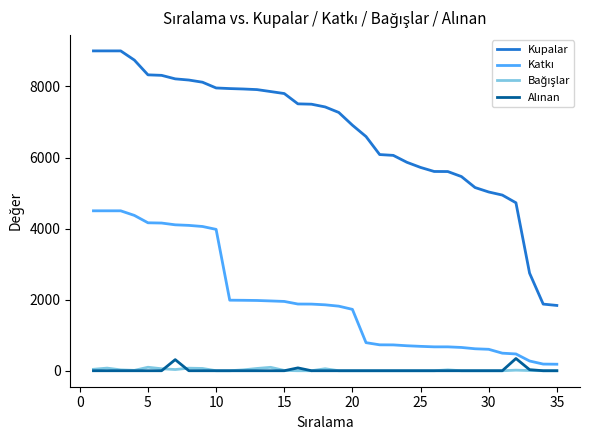

Which series has the largest range (max minus min)?

Kupalar